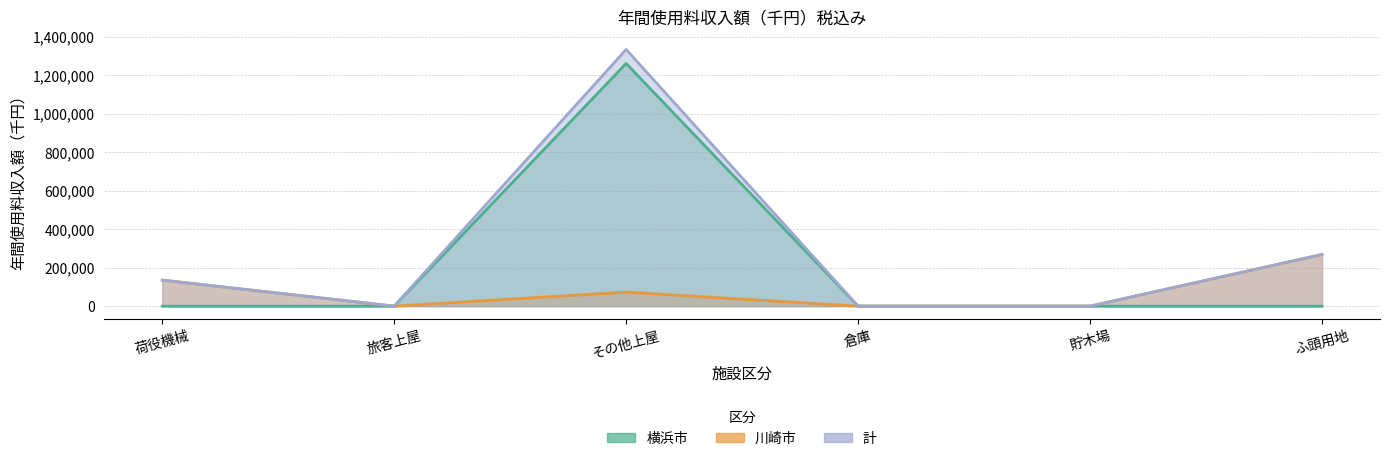

How many values in the 横浜市 series exceed 0?

1